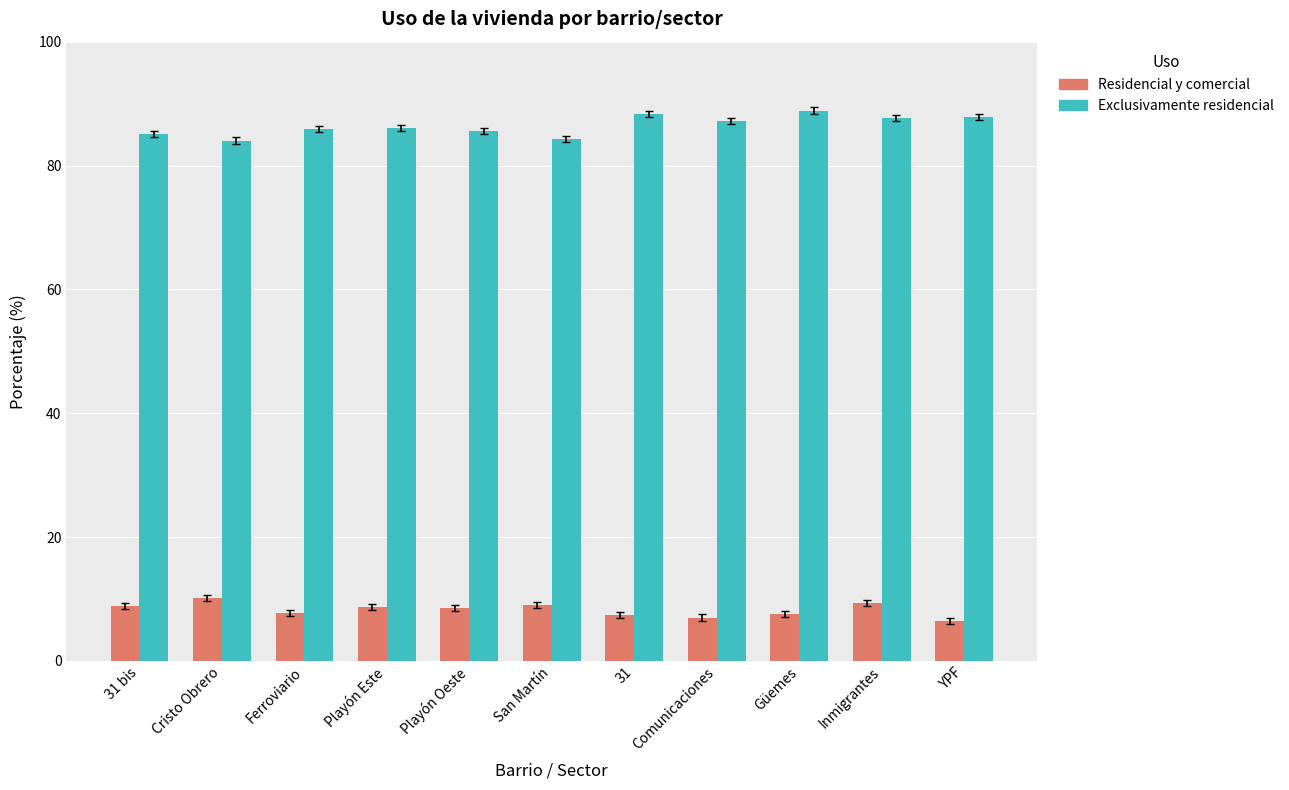

What is the difference between the highest and lowest values at Cristo Obrero?

73.9